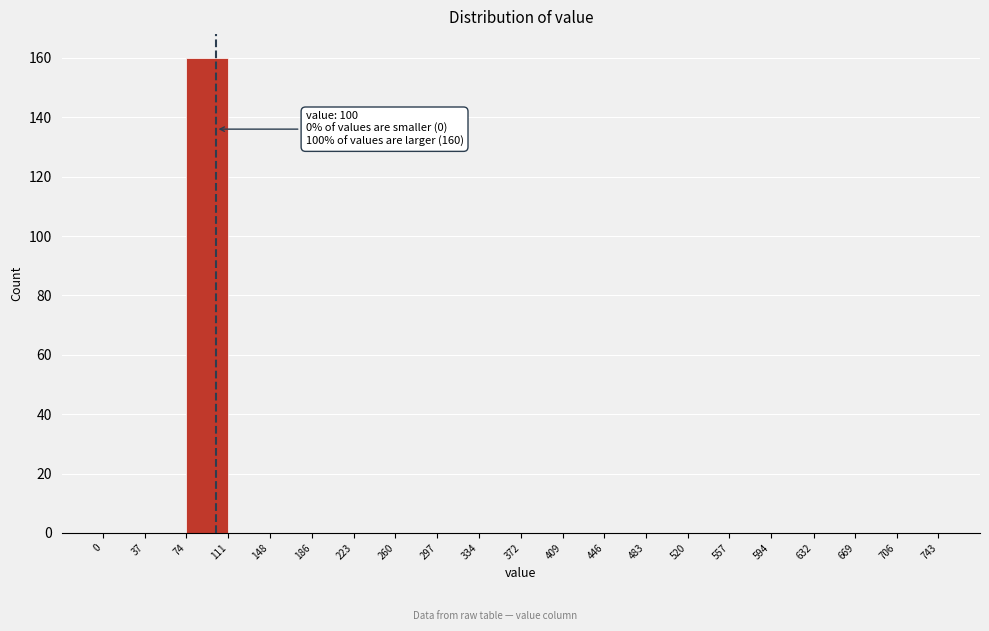

Over which range of the x-axis is the bar tallest?

74 to 111